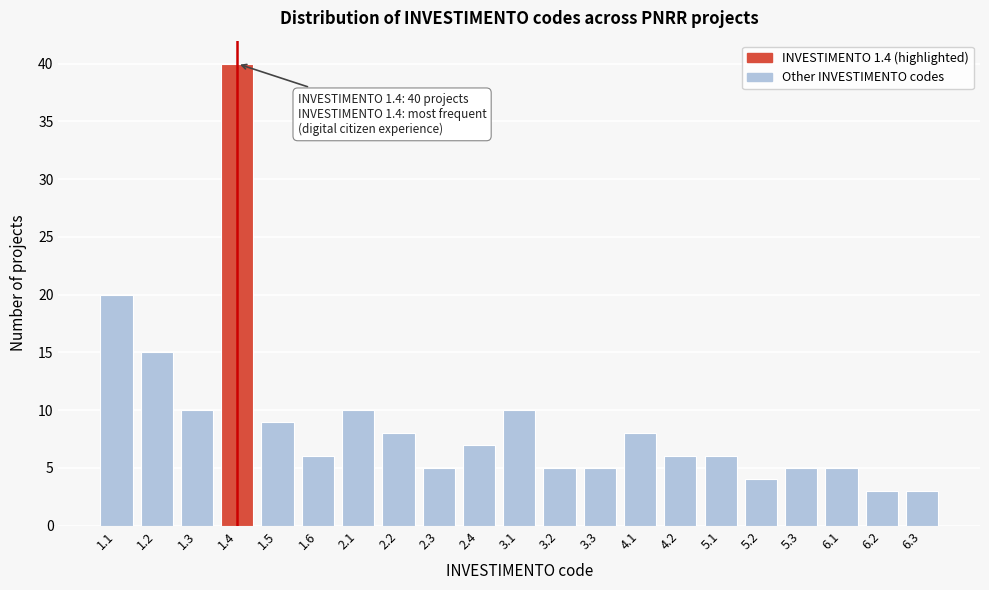

Reading right to left, list all the values displayed in this chart.

6.3=3	6.2=3	6.1=5	5.3=5	5.2=4	5.1=6	4.2=6	4.1=8	3.3=5	3.2=5	3.1=10	2.4=7	2.3=5	2.2=8	2.1=10	1.6=6	1.5=9	1.4=40	1.3=10	1.2=15	1.1=20